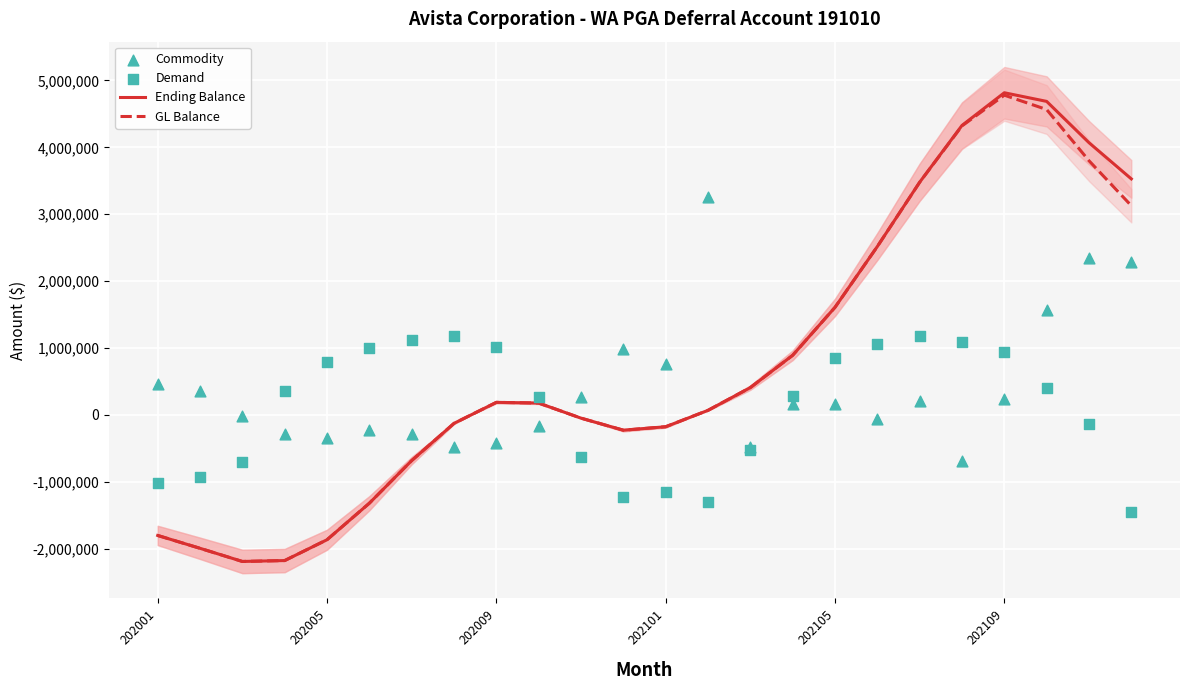

At how many categories does at least one series exceed 1588273?

9